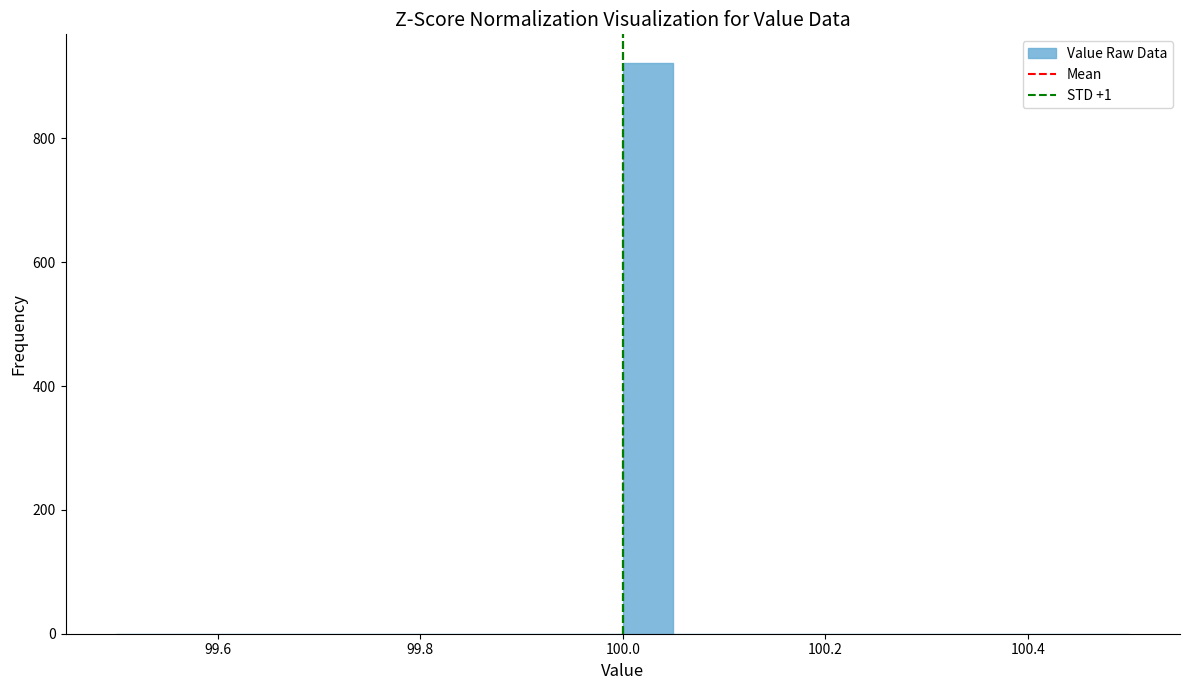

Around what value on the x-axis is the tallest bar? Give the approximate position of its centre, as read against the axis.

100.02